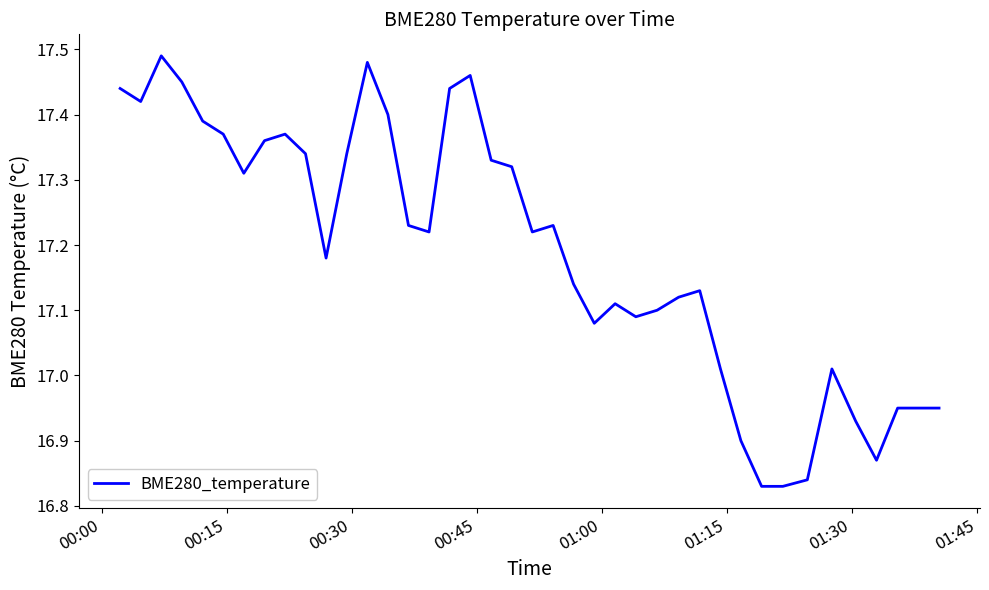

How many lines are shown in the chart?

1